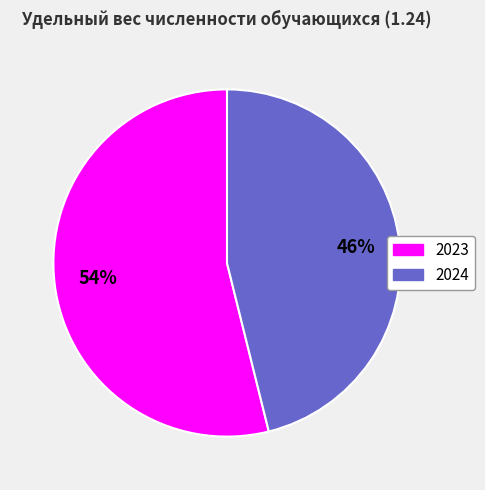

Is 2023 the majority of the pie?

Yes